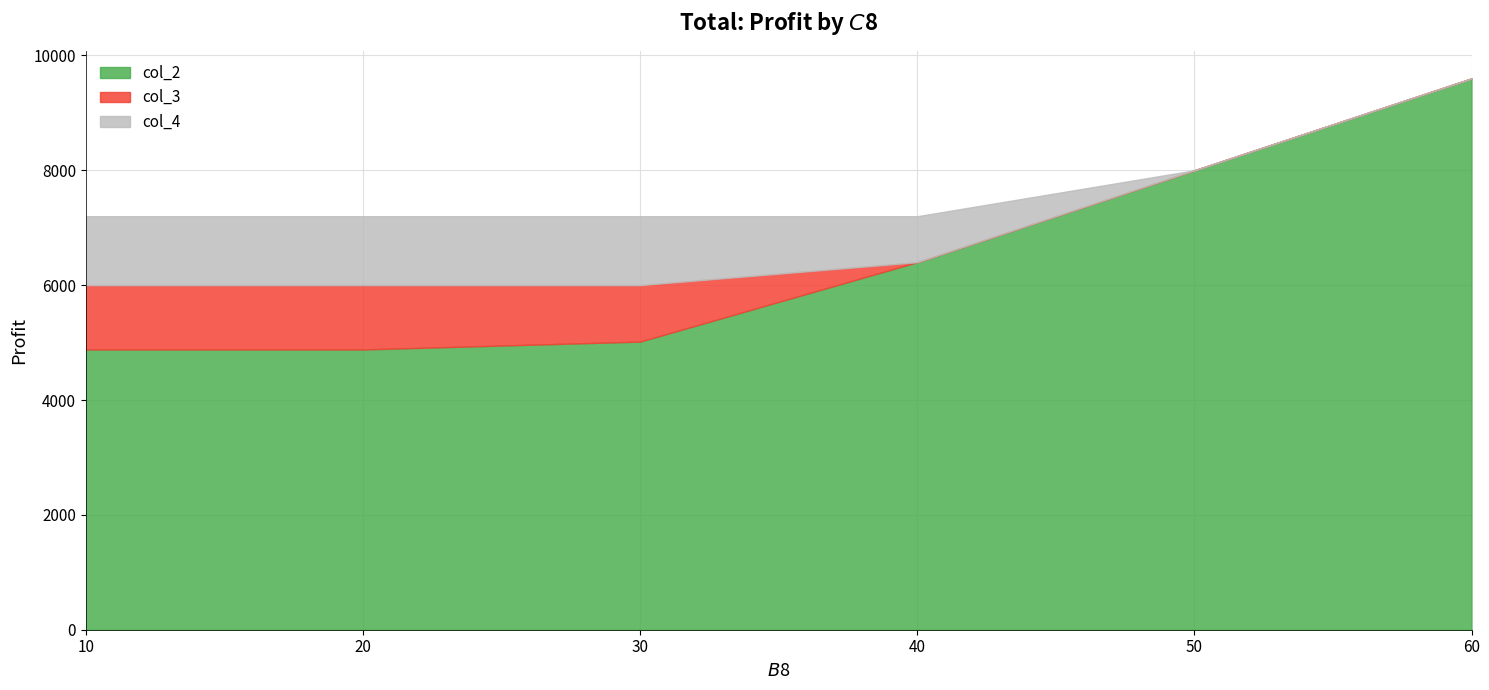

Which series has the widest spread of values?

col_2